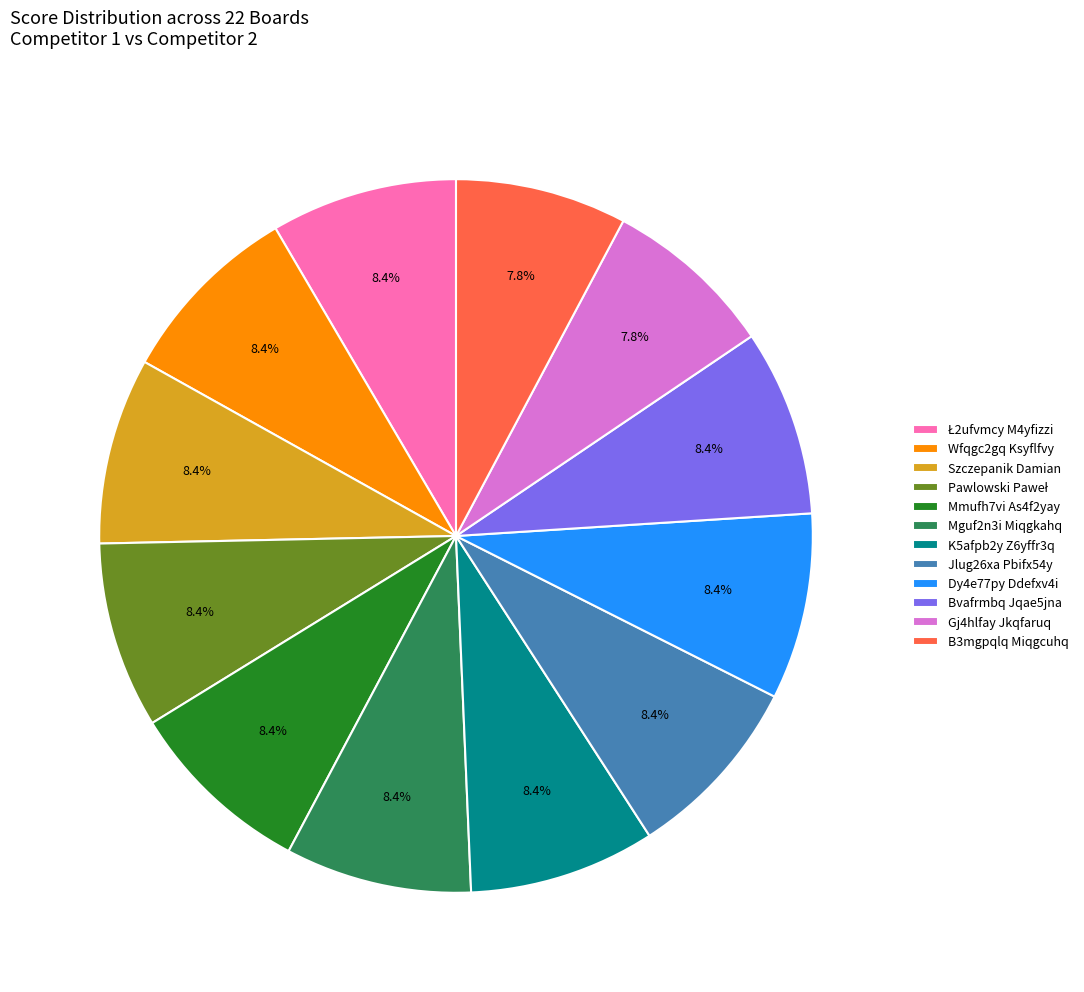

Is the sum of Jlug26xa Pbifx54y and K5afpb2y Z6yffr3q greater than half?

No